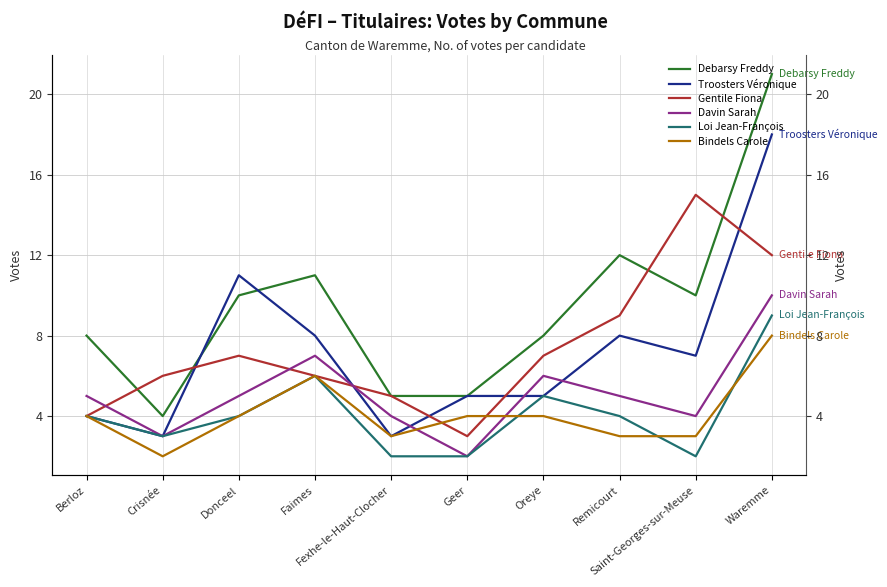

What is the label of the 8th point from the left?

Remicourt